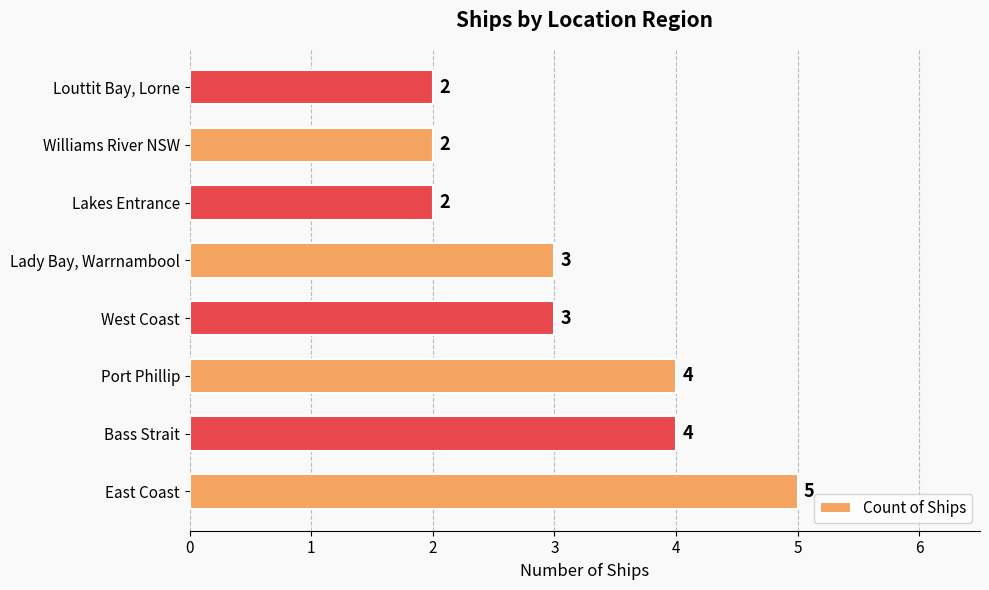

Is it true that the value at Lady Bay, Warrnambool is 2?

False